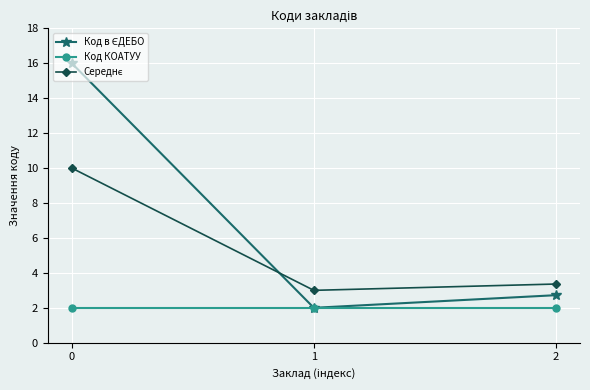

The value of Код КОАТУУ at 0 is 2.0. True or false?

True